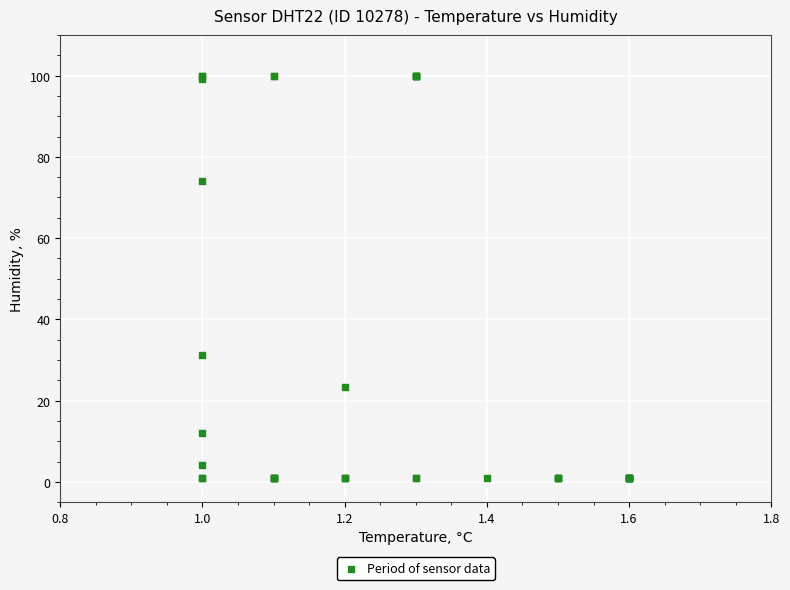

What Y value in the scatter plot is closest to 50?

31.2